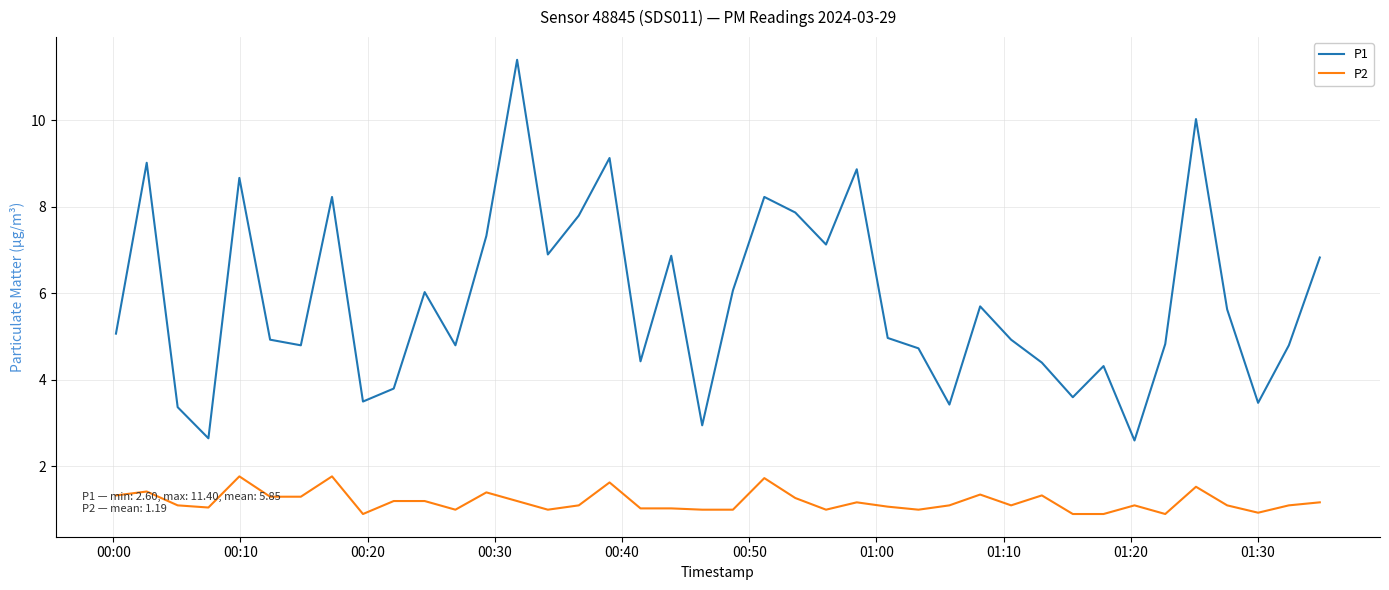

Which series has the largest range (max minus min)?

P1